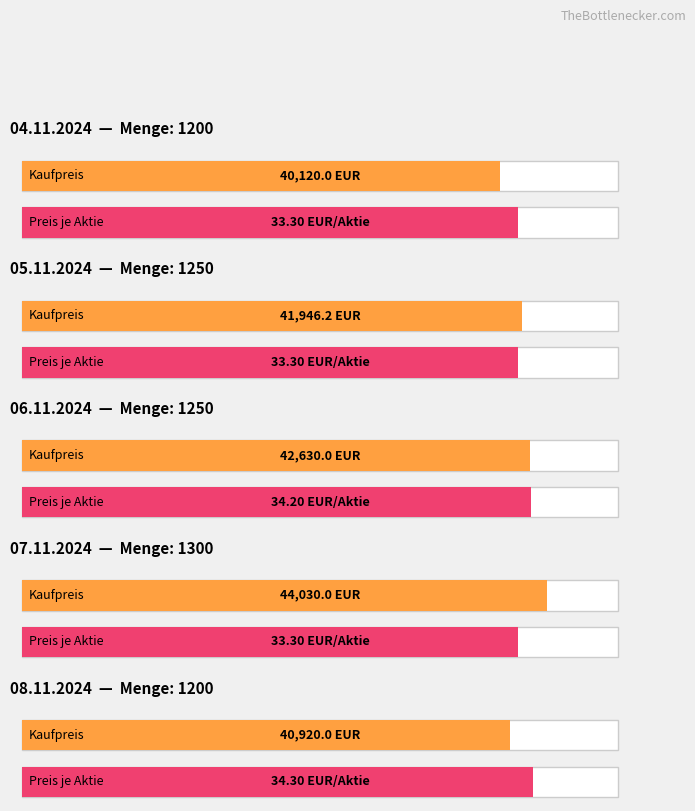

What is the sum of all Kaufpreis values?

209646.2